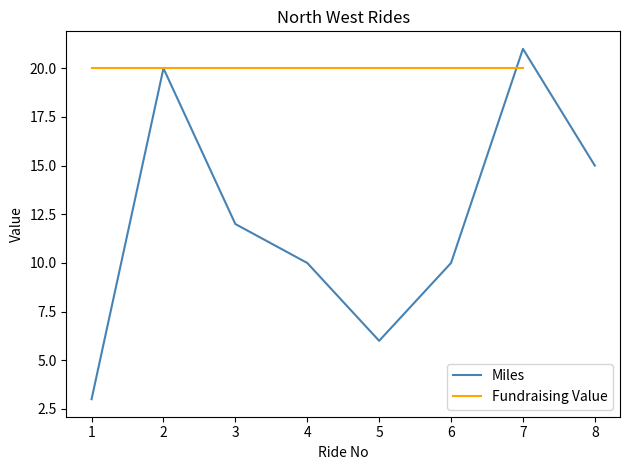

What is the smallest value displayed?

3